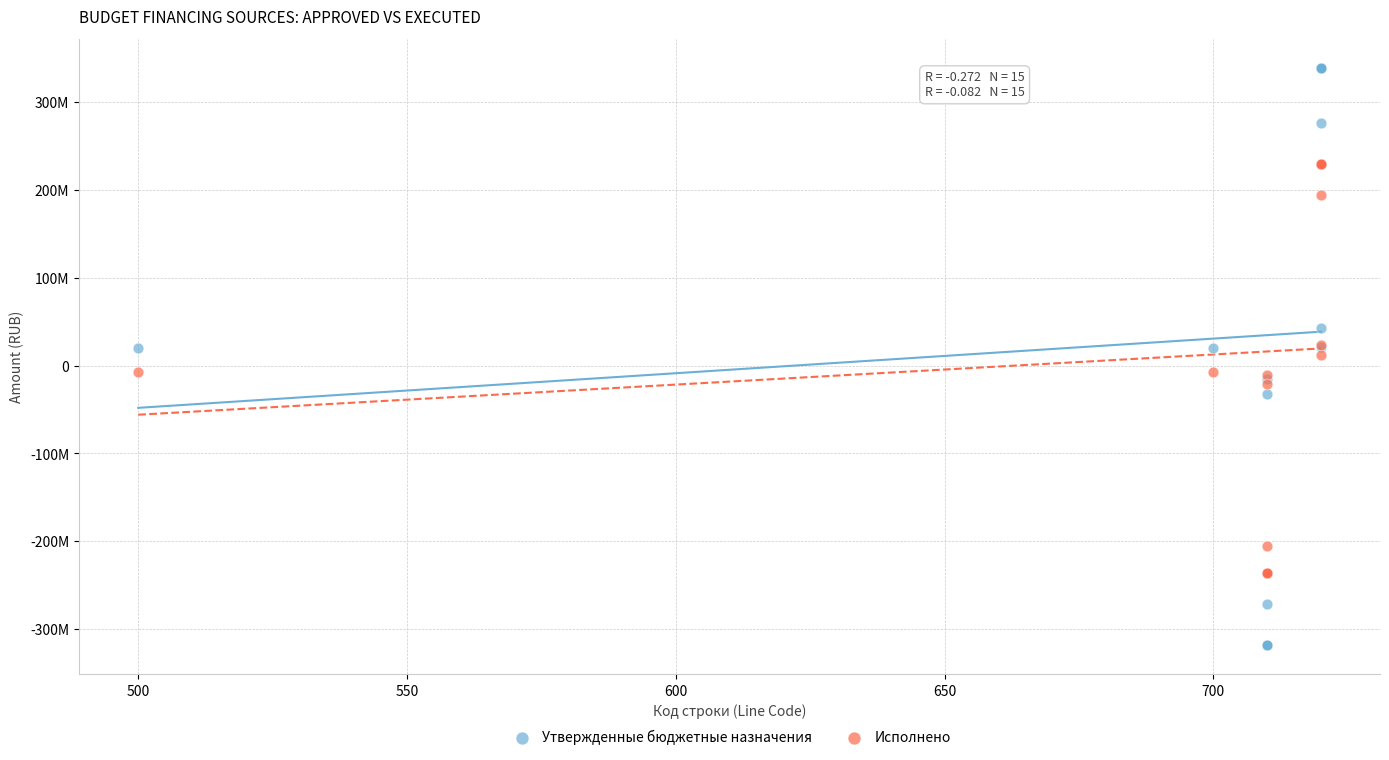

Which series has the widest spread of Y values?

Утвержденные бюджетные назначения